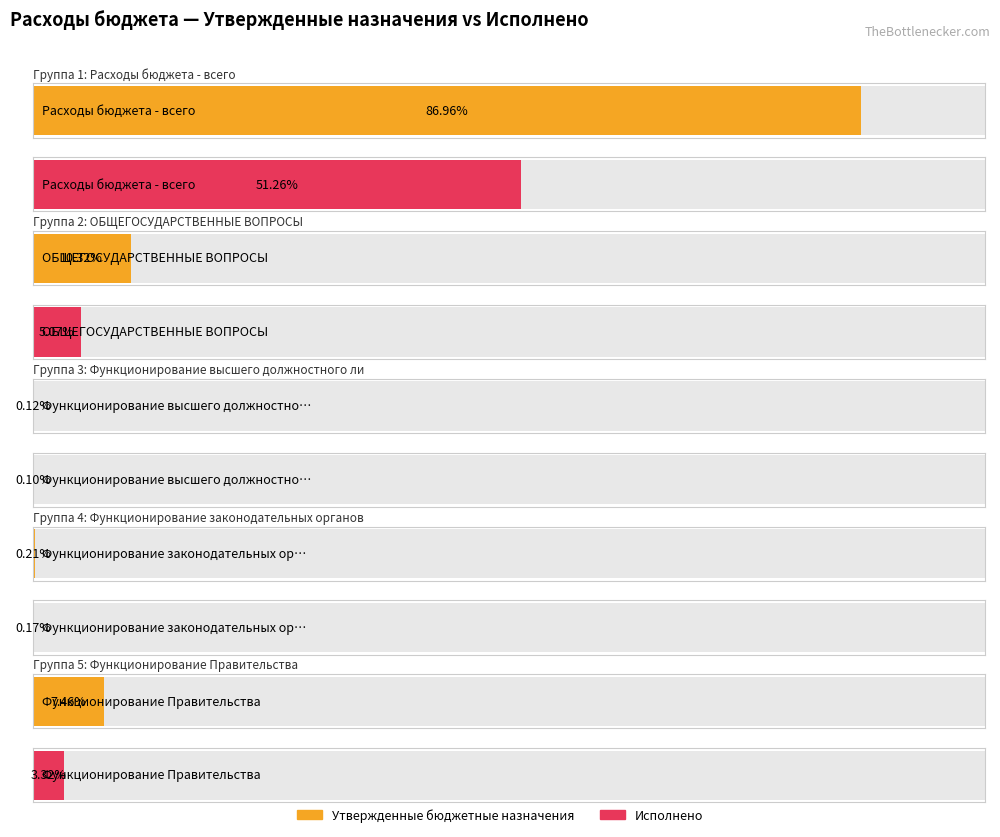

The Утвержденные бюджетные назначения series shows 124608046.2 at ОБЩЕГОСУДАРСТВЕННЫЕ ВОПРОСЫ. True or false?

True